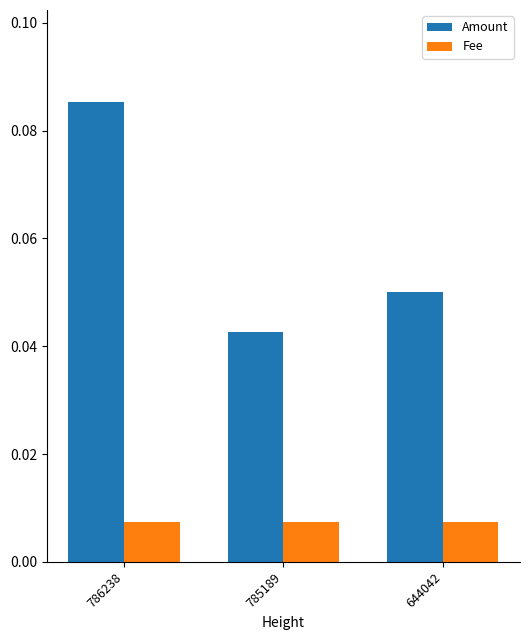

Rank the series by their maximum value, from lowest to highest.

Fee, Amount